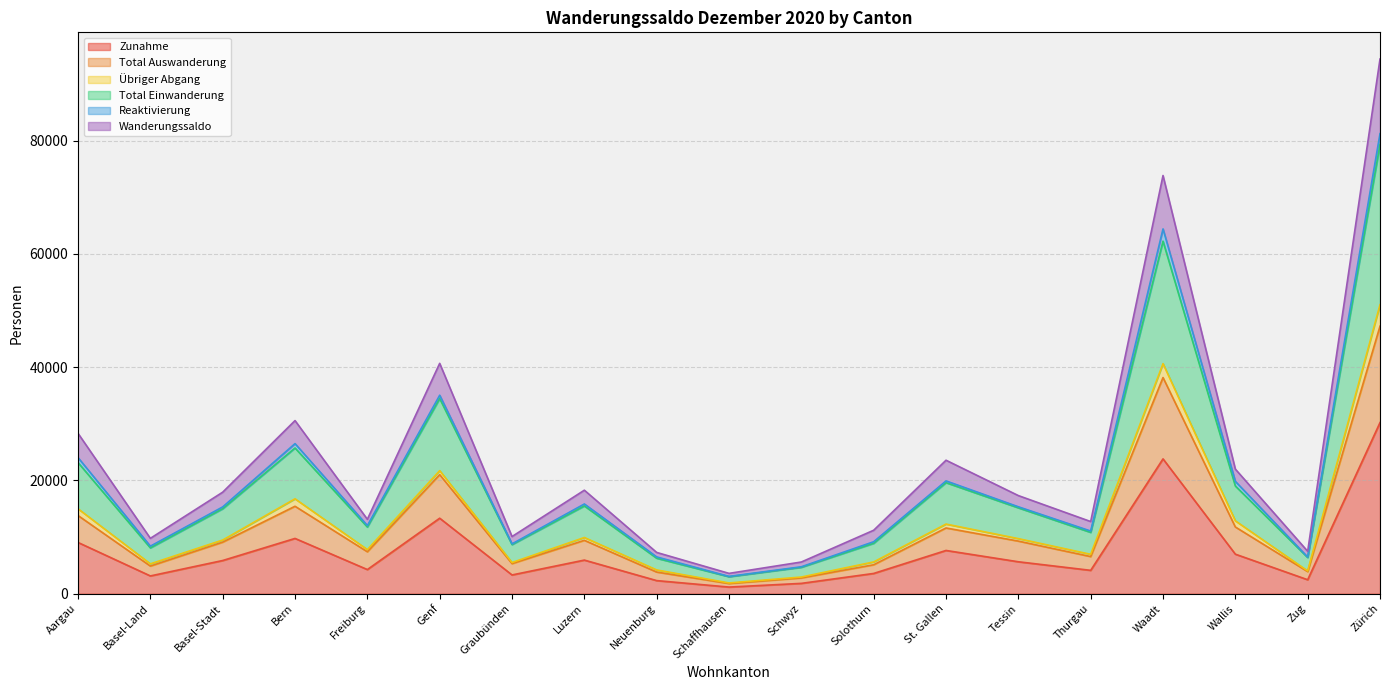

How many categories are shown in the chart?

19